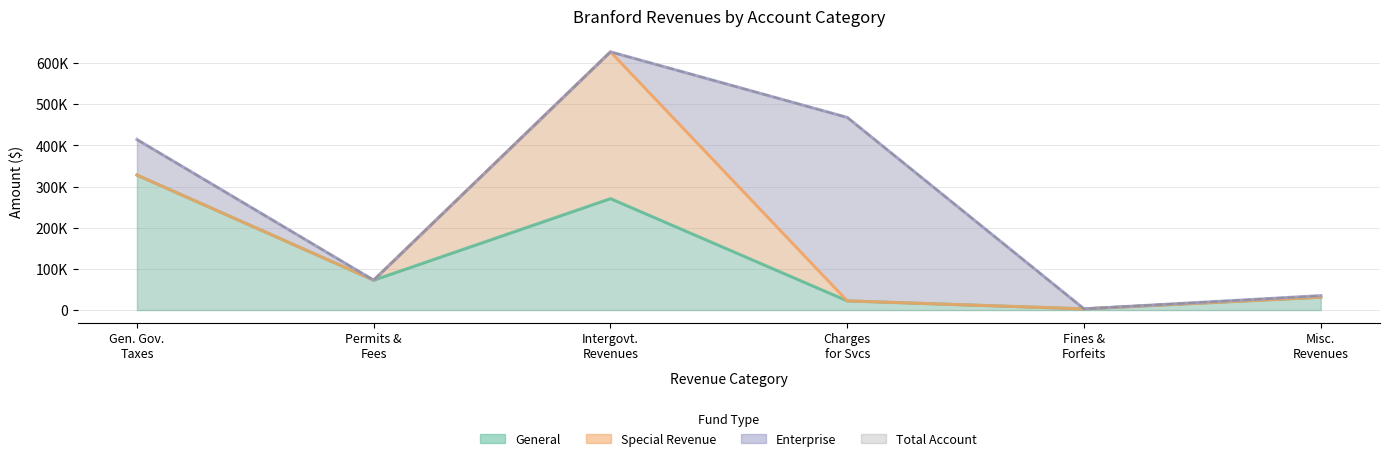

True or false: General has more than 1 interior local peaks.

False